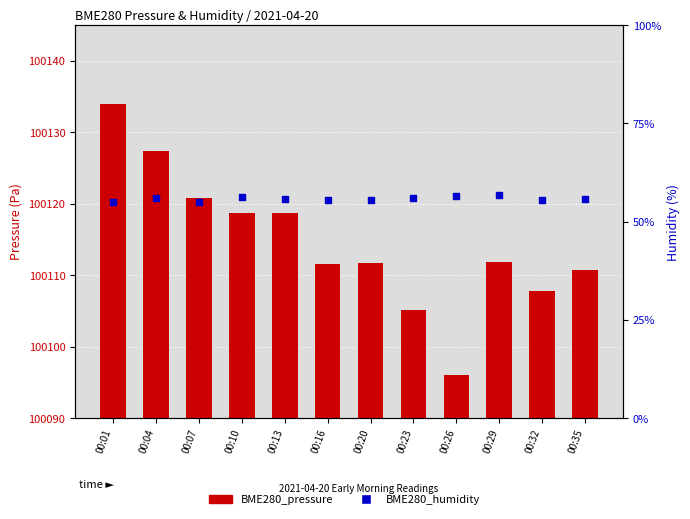

Which series has the largest Y range (max minus min)?

BME280_pressure